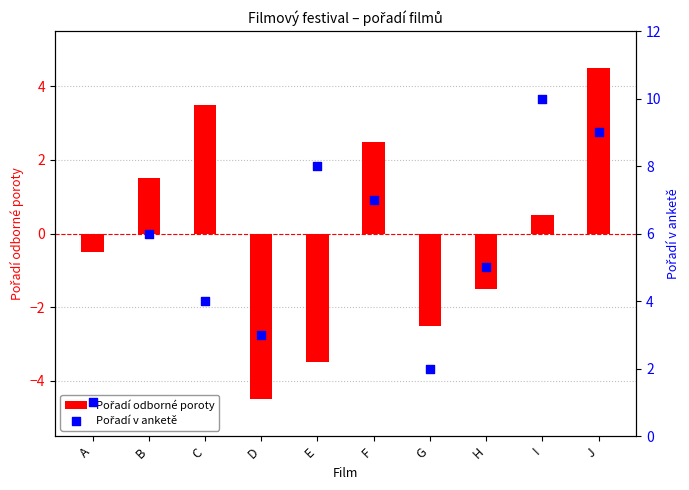

Which series reaches the maximum Y coordinate?

Pořadí v anketě